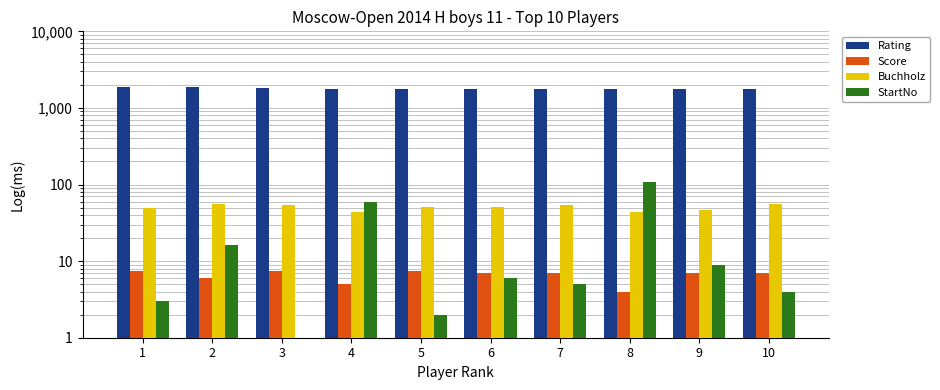

How many data points in StartNo are above 6?

4